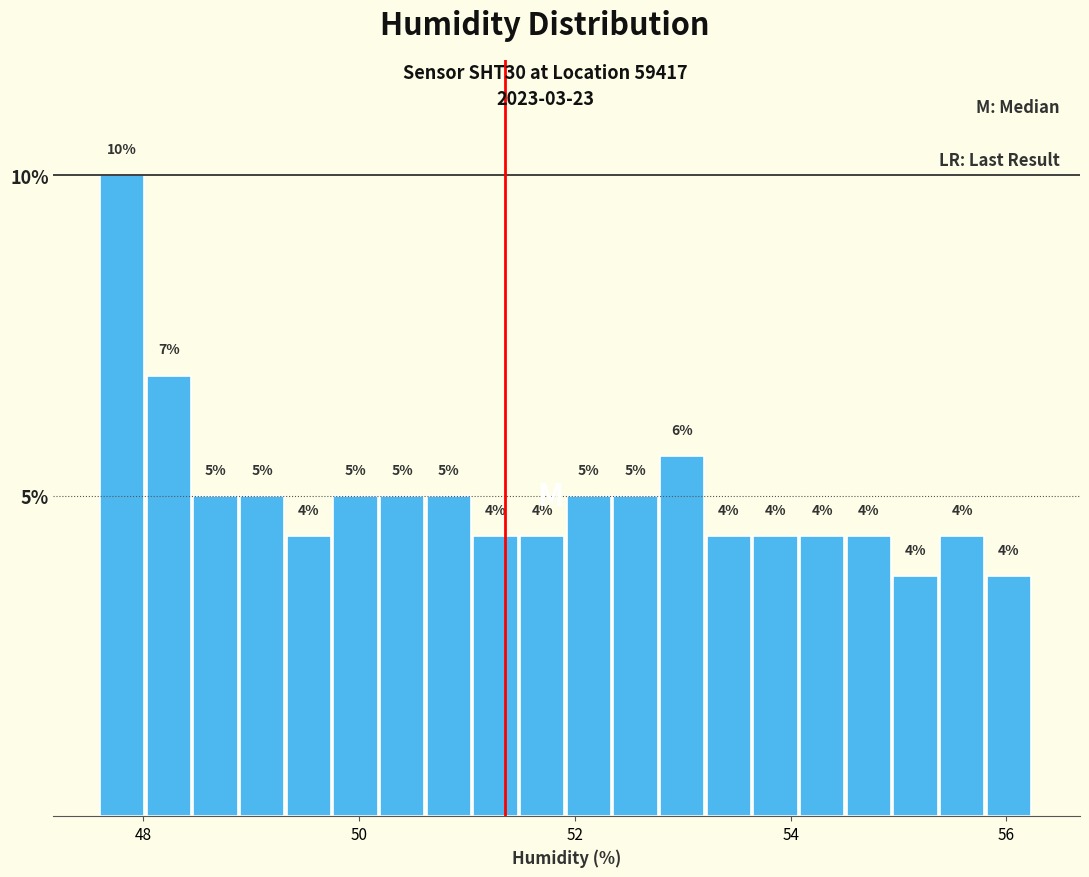

Around what value on the x-axis is the tallest bar? Give the approximate position of its centre, as read against the axis.

47.8